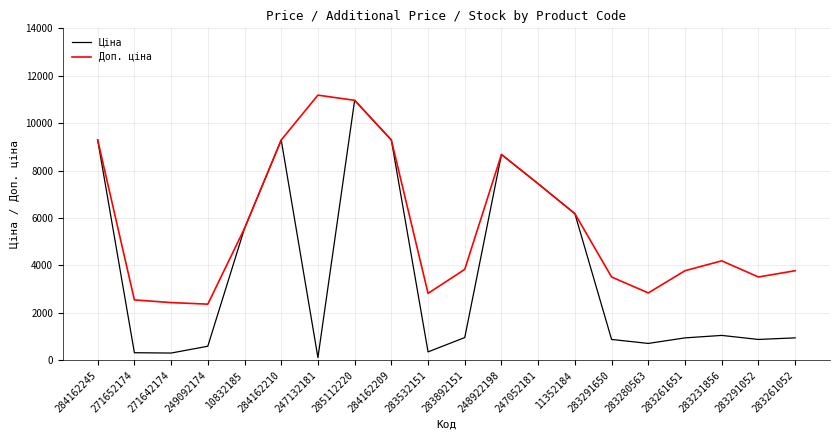

The Доп. ціна series shows 6136.4 at 283261651. True or false?

False